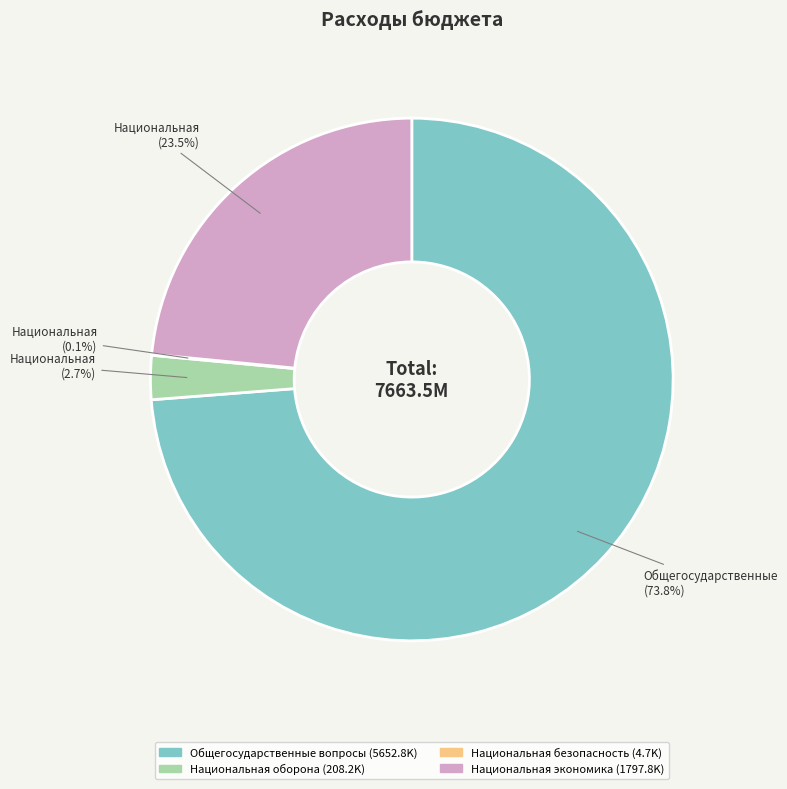

How much of the chart is everything except Национальная оборона?

97.3%